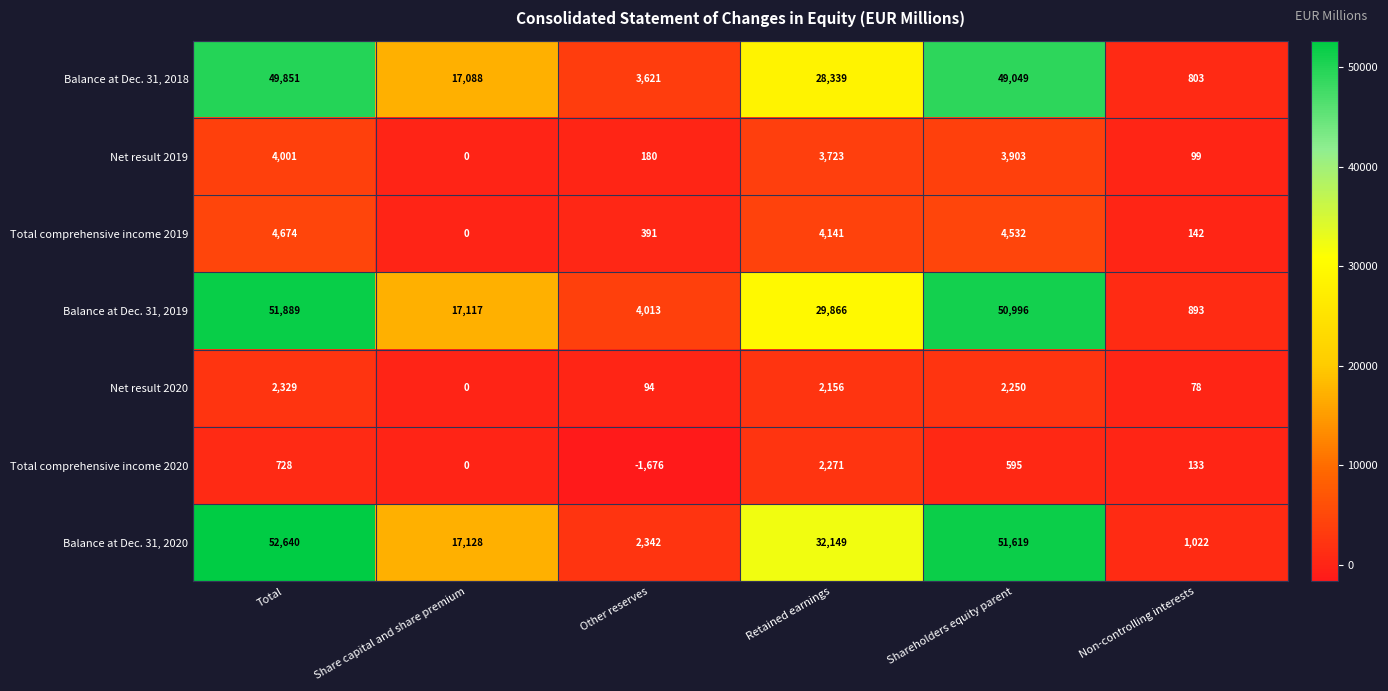

The value of Total comprehensive income 2020 at Share capital and share premium is 1481. True or false?

False